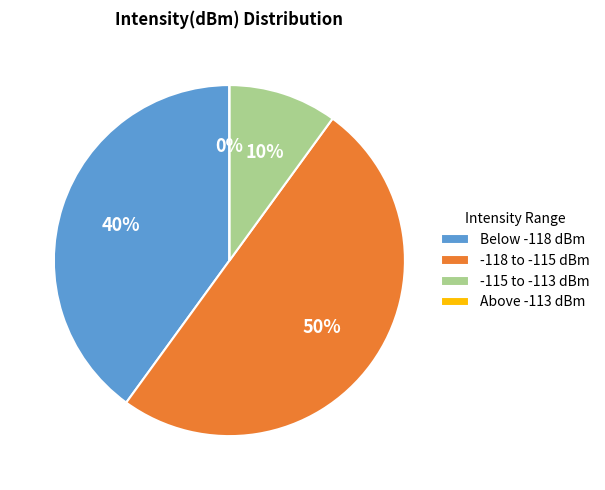

Is there a majority slice in this chart?

No